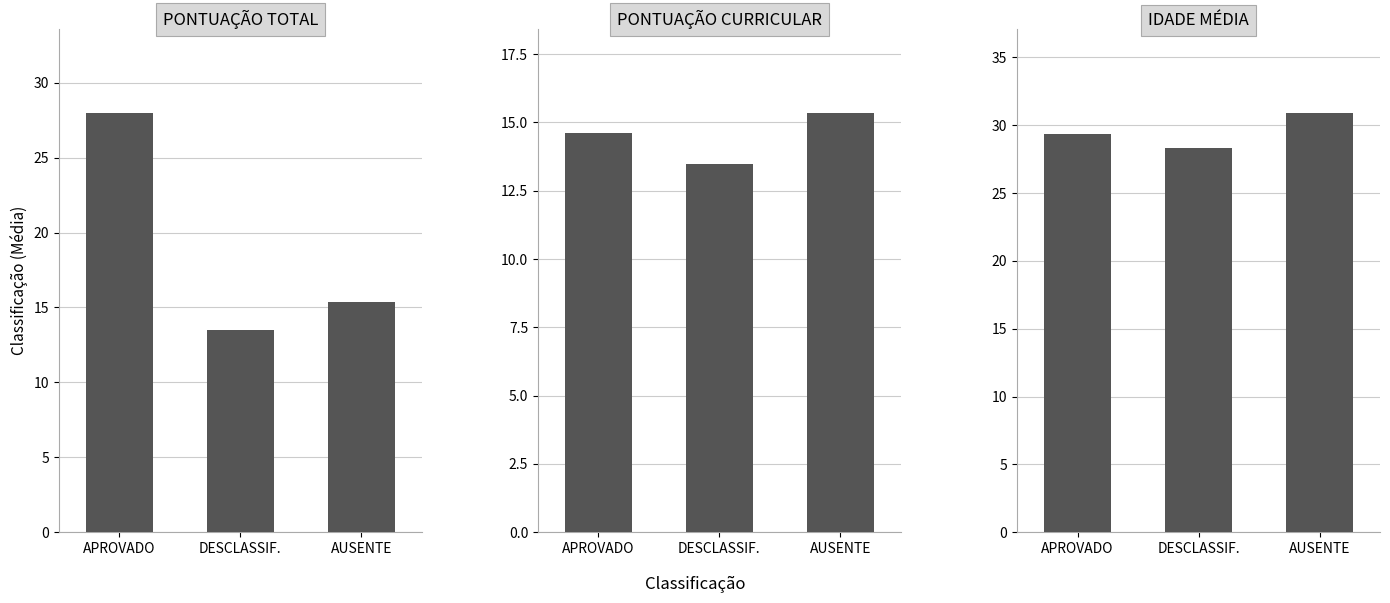

What position from the right is DESCLASSIF.?

2